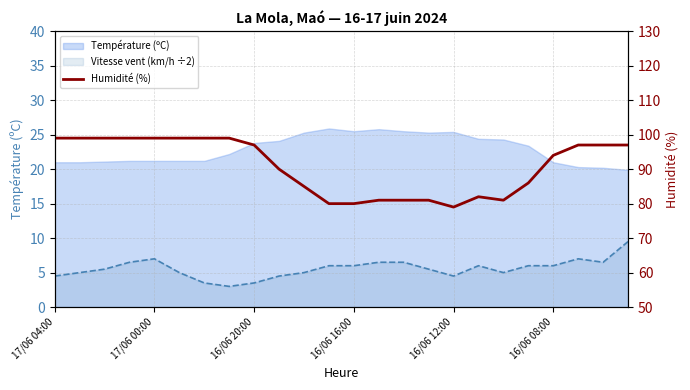

Approximately how many times larger is the value at 10 compared to 23?

0.9